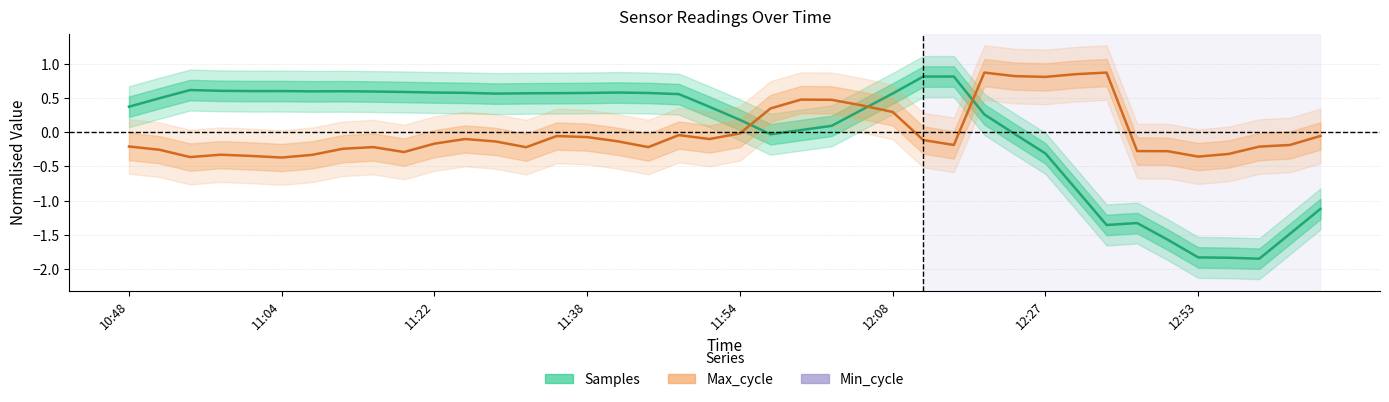

Is this an area chart (filled region under the line)?

No